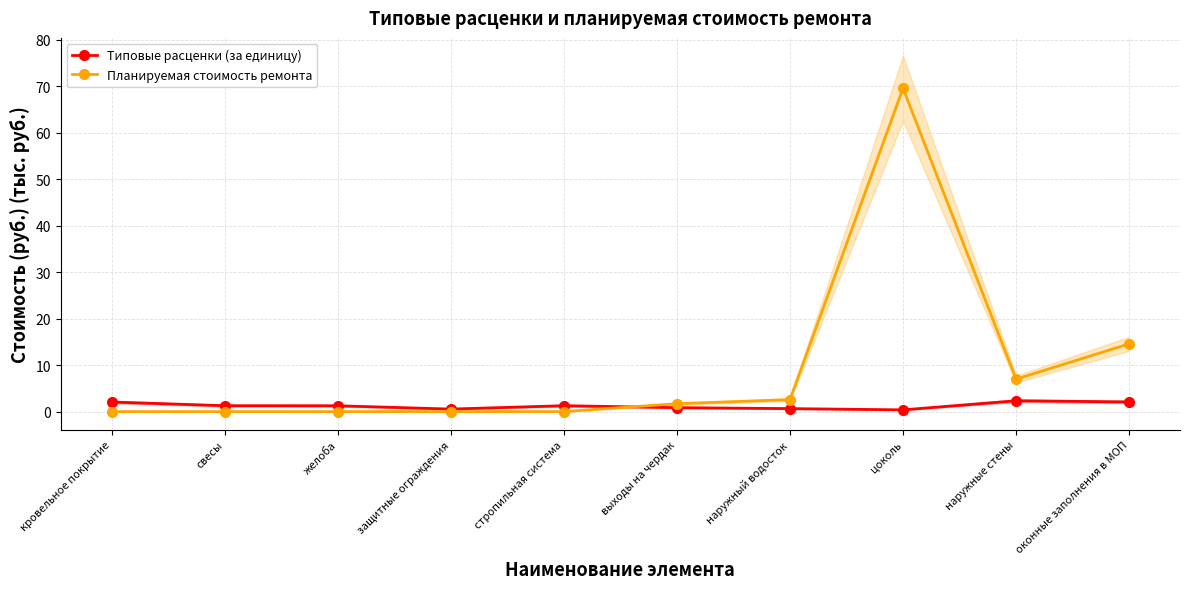

How many series are shown in this chart?

2